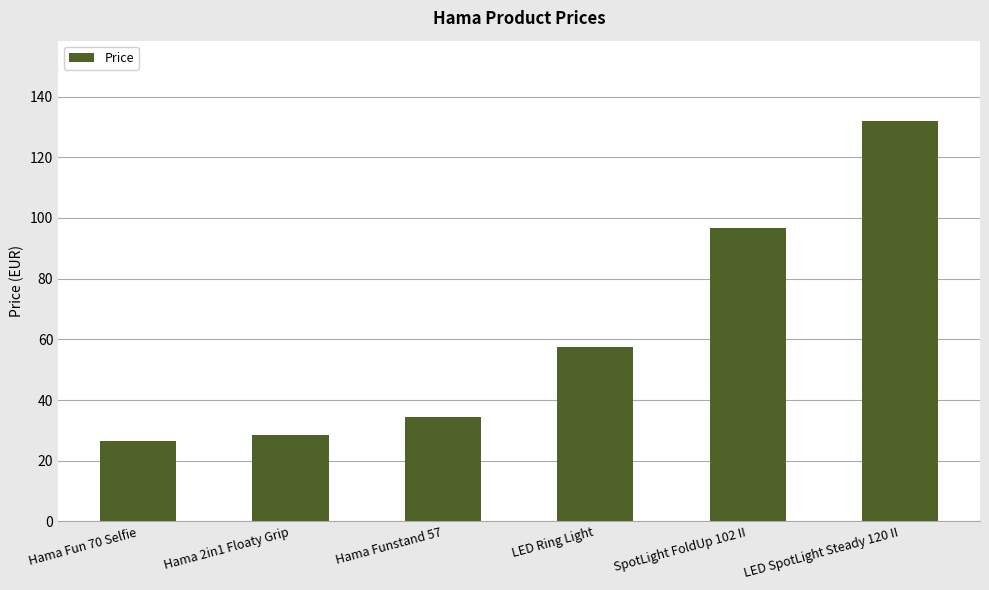

How many bars are there in total?

6